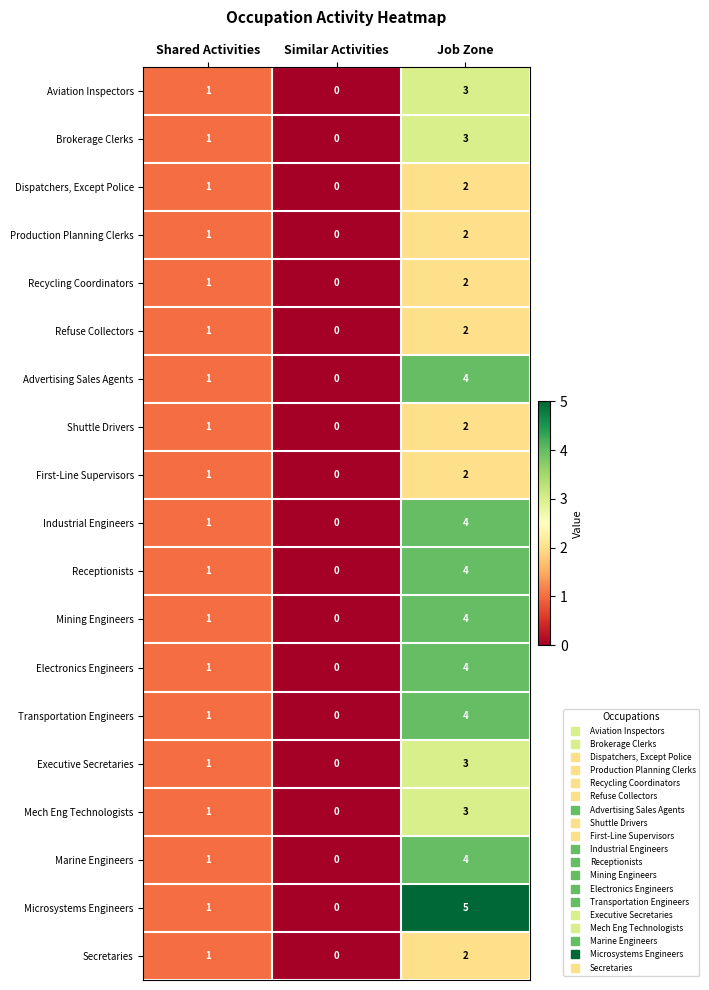

The Dispatchers, Except Police series shows 0 at Shared Activities. True or false?

False